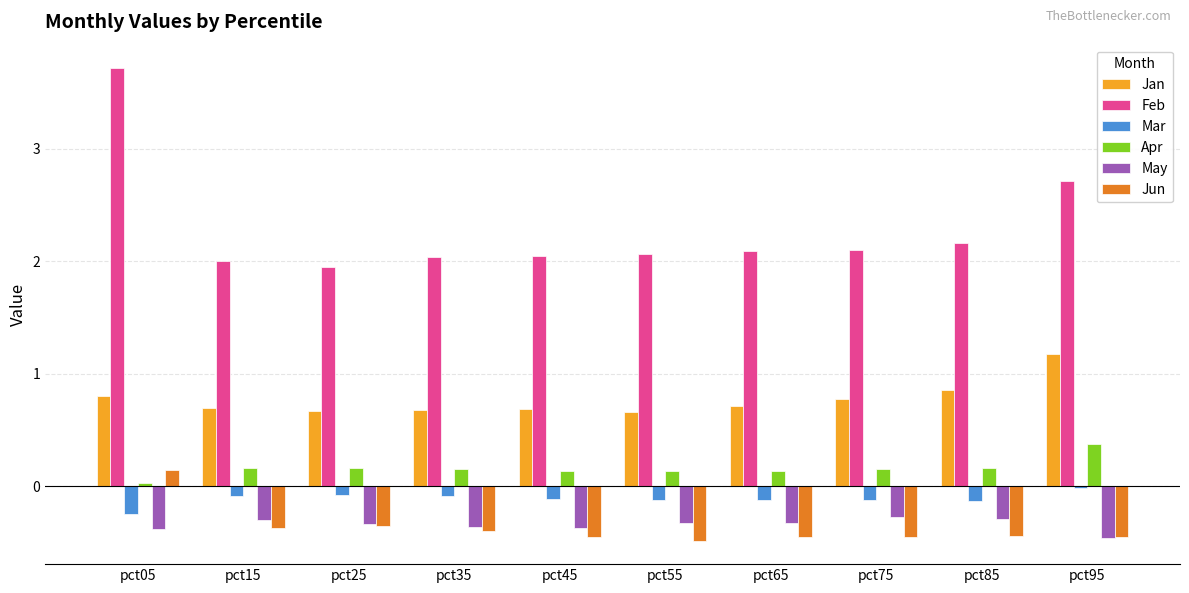

What is the sum of all Mar values?

-1.1